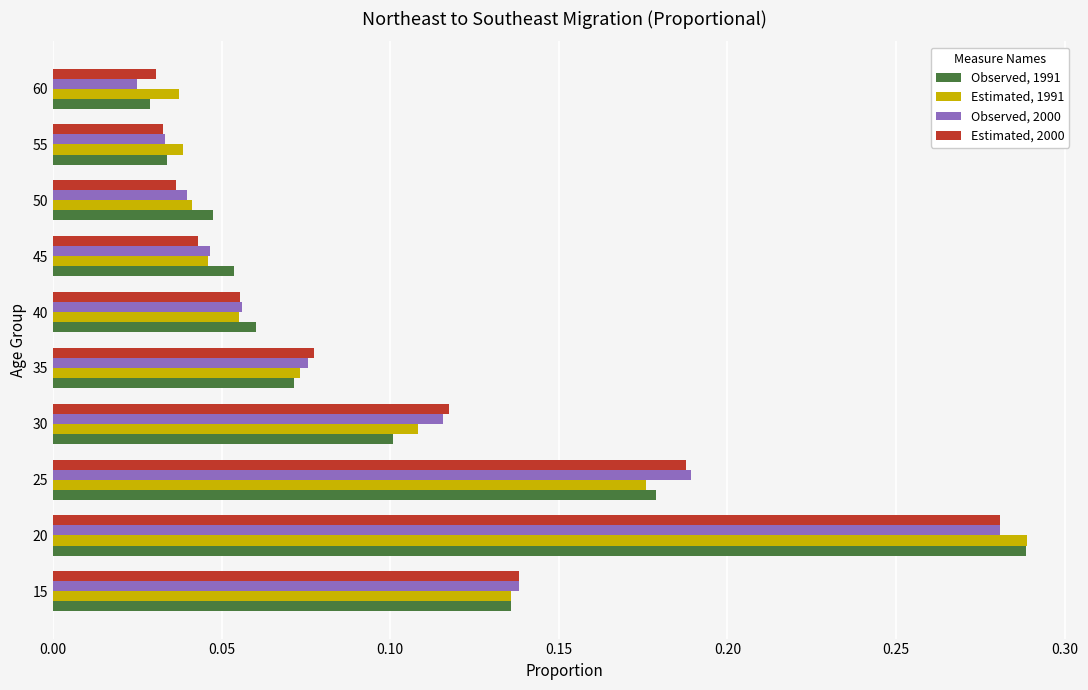

Which label corresponds to the largest value in the chart?

20